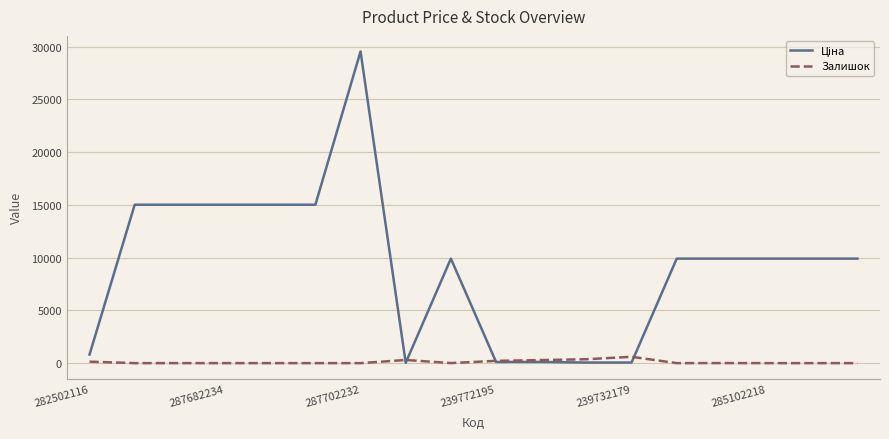

How many lines are shown in the chart?

2